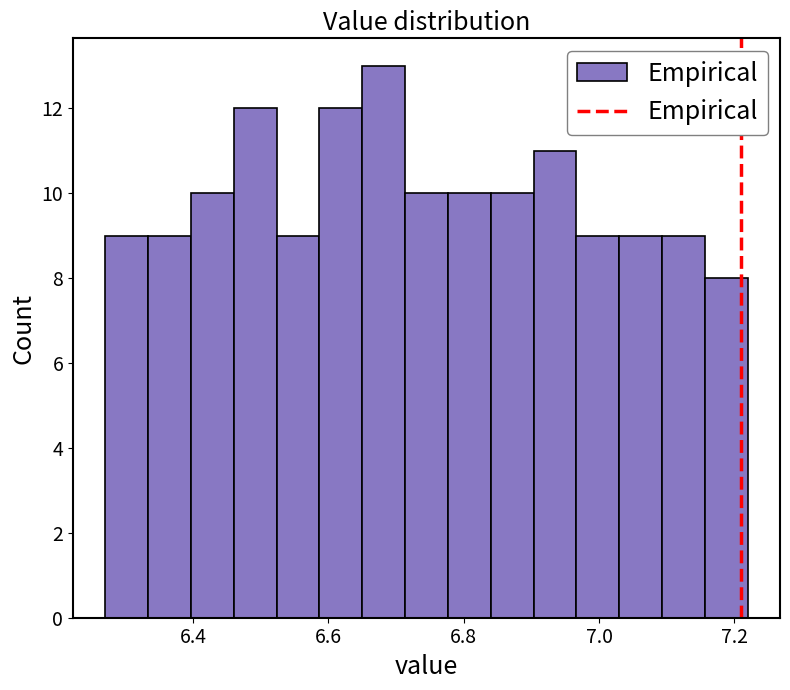

Read against the x-axis, roughly where is the centre of the tallest bar?

6.68